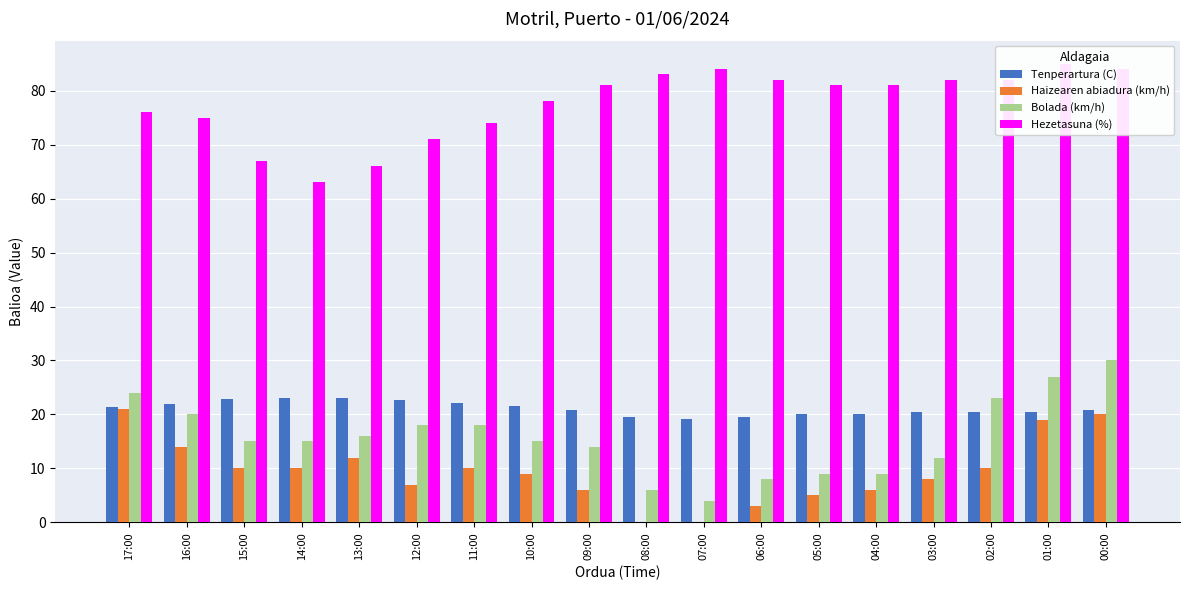

The value of Hezetasuna (%) at 07:00 is 27.5. True or false?

False